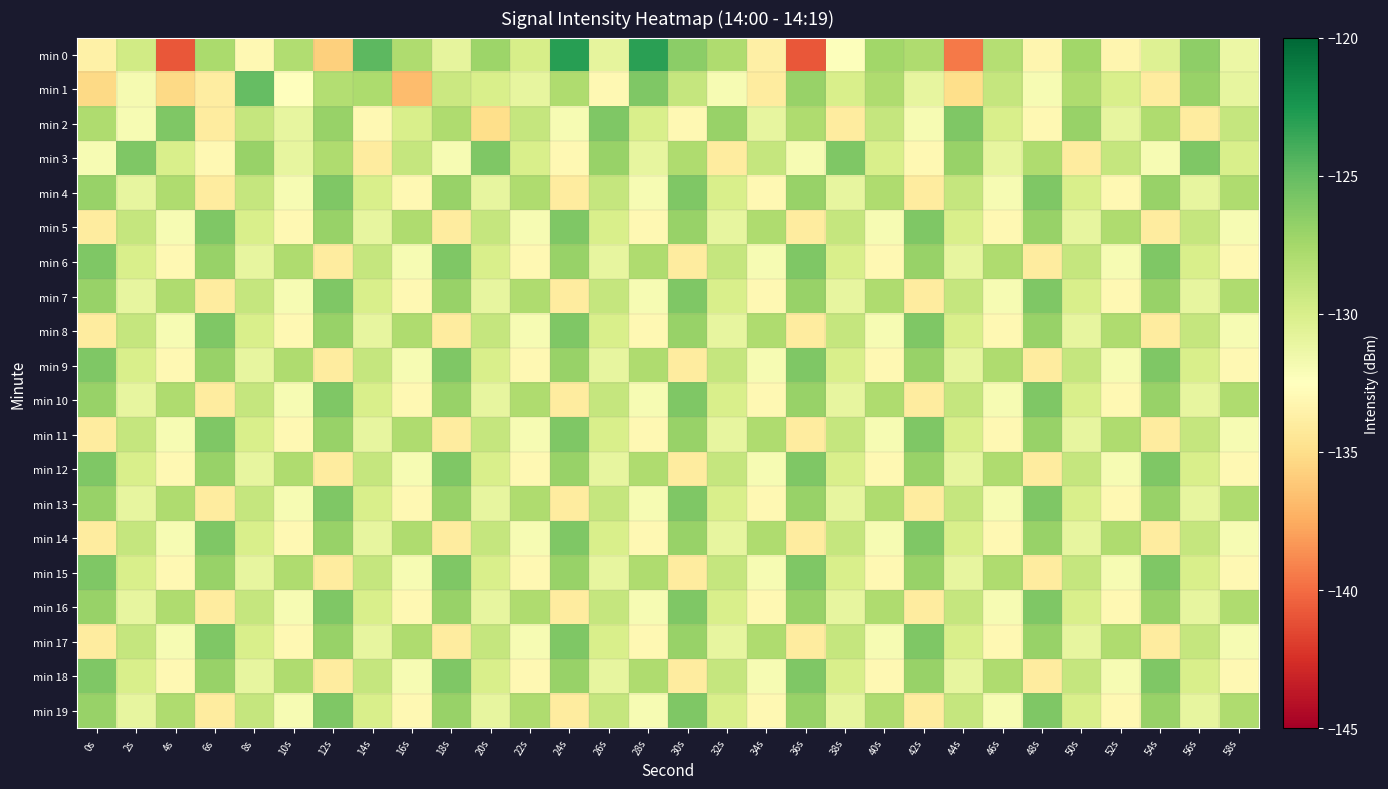

What is the maximum value shown in the chart?

-122.9